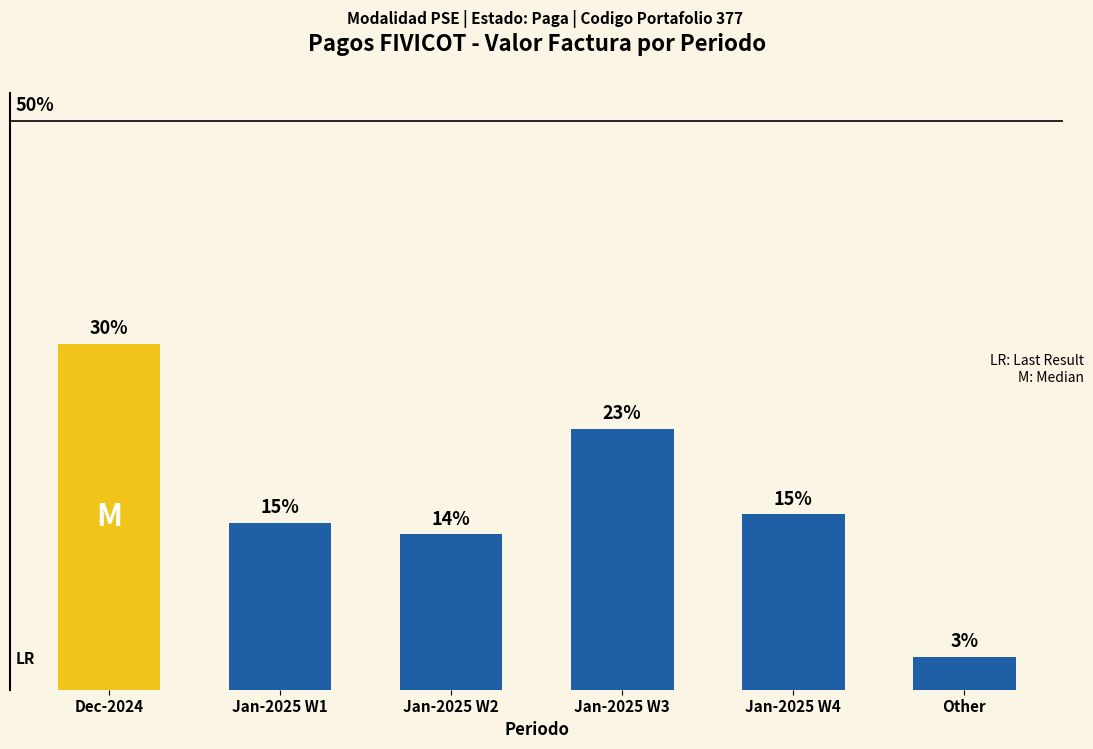

What is the difference between the values at Jan-2025 W4 and Dec-2024?

15.0